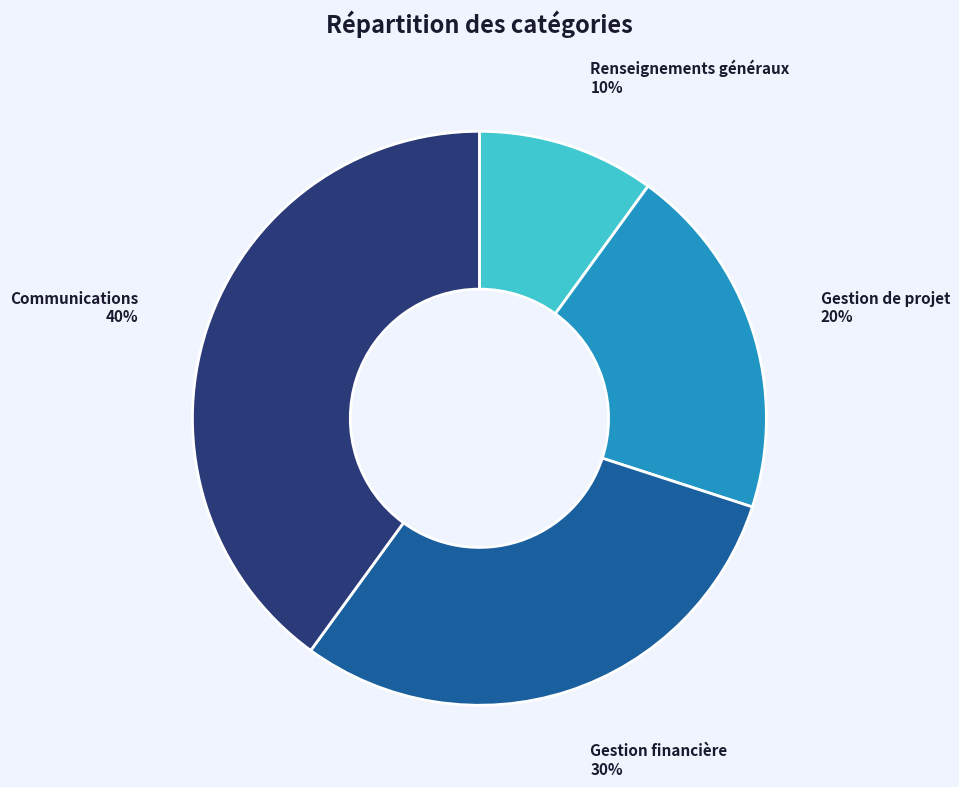

To the nearest percent, what is the average slice percentage?

25%